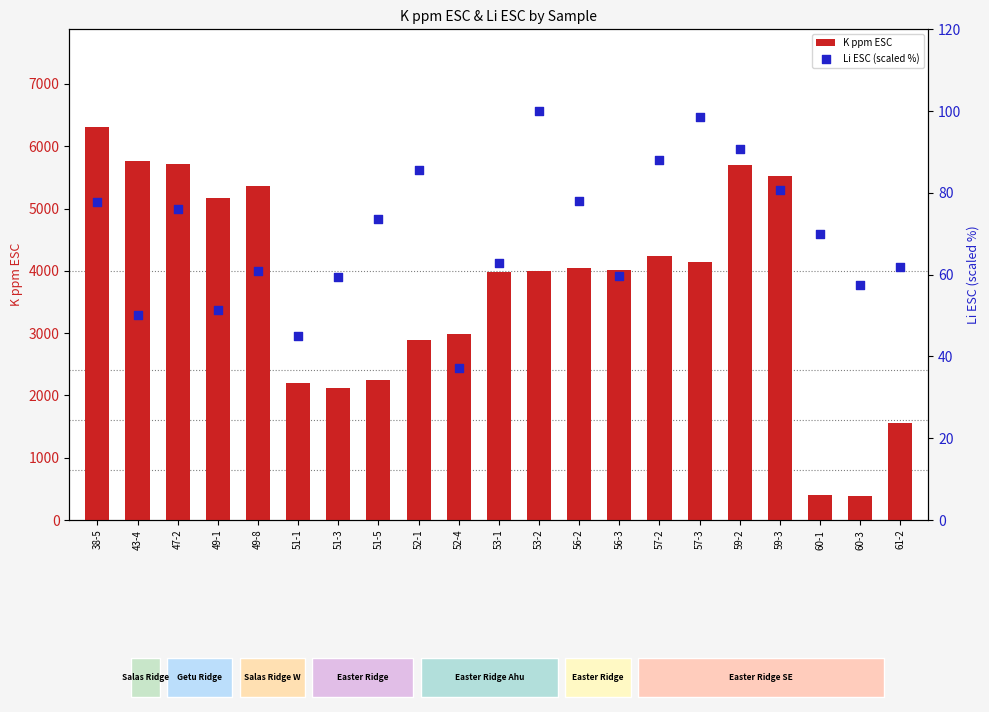

At how many categories does at least one series exceed 4420?

7